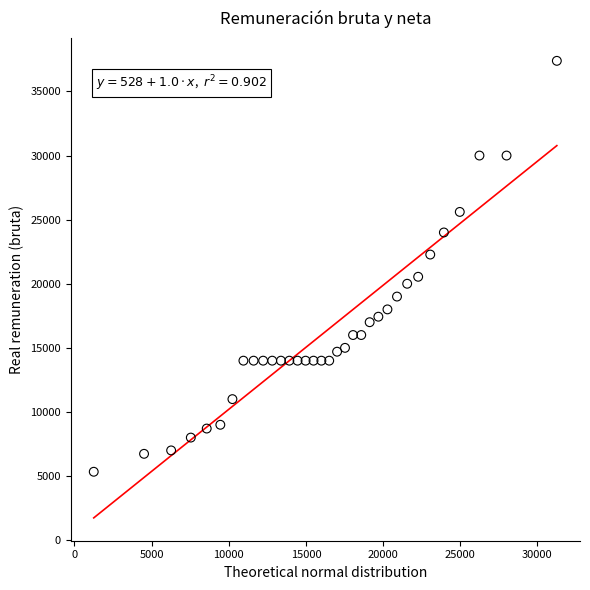

What is the range of X values (max minus min)?

30011.8